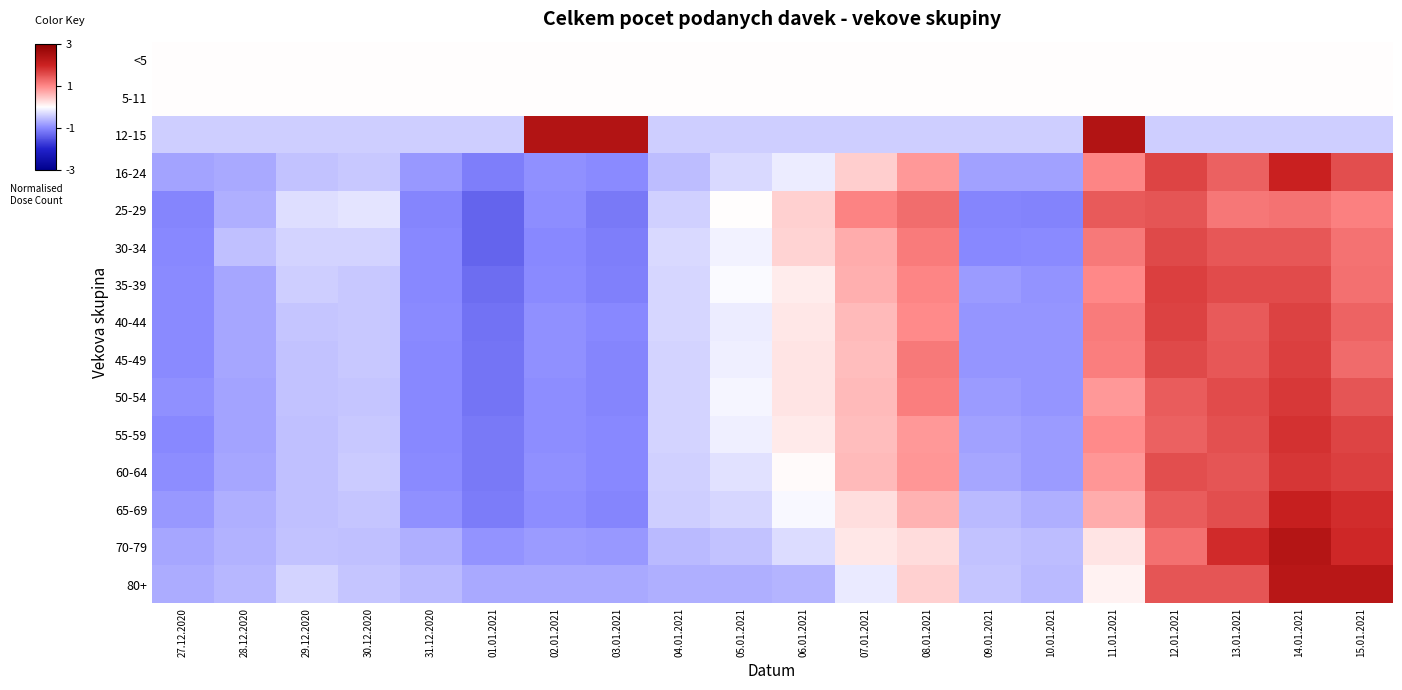

Which series has the largest range (max minus min)?

70-79